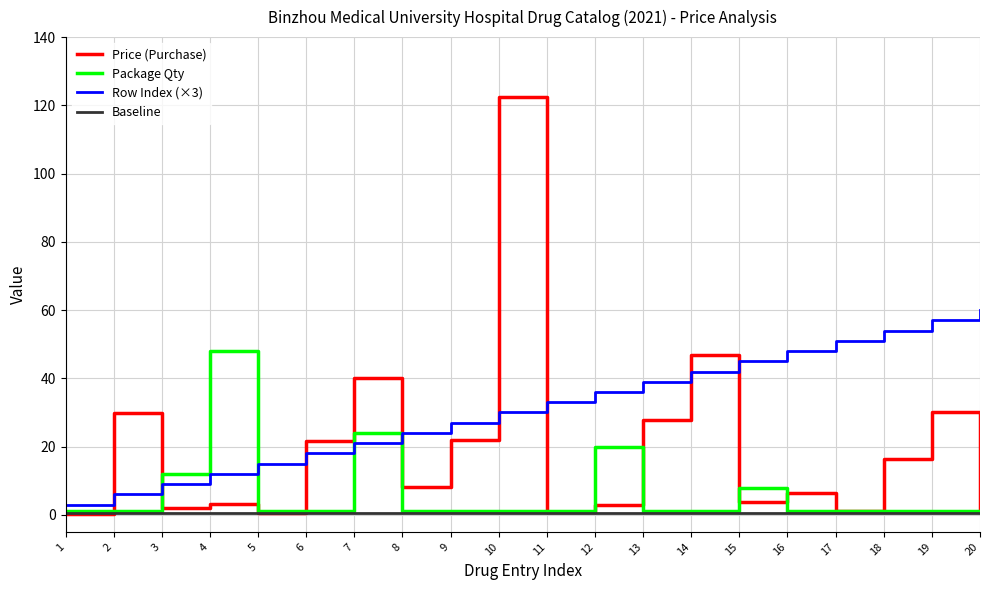

At how many categories does at least one series exceed 113?

1